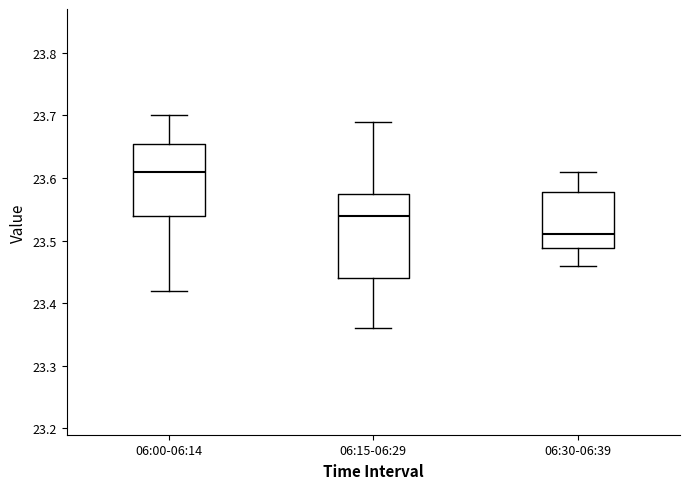

Reading left to right, read every box against the y-axis: the position of its median line, the range the box covers, and the ends of its whiskers. The values are not printed on the chart, so give them approximately, as read against the axis.

06:00-06:14: median 23.61, box 23.54 to 23.66, whiskers 23.42 to 23.70
06:15-06:29: median 23.54, box 23.44 to 23.58, whiskers 23.36 to 23.69
06:30-06:39: median 23.51, box 23.49 to 23.58, whiskers 23.46 to 23.61